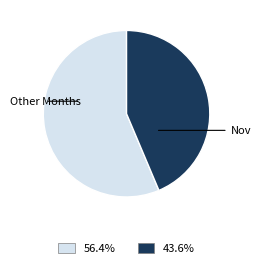

How many slices are in this pie chart?

2